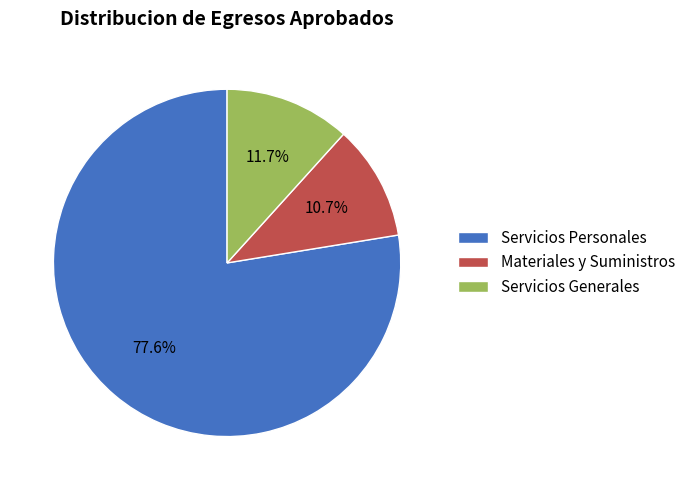

To the nearest percent, what portion does Materiales y Suministros represent?

11%